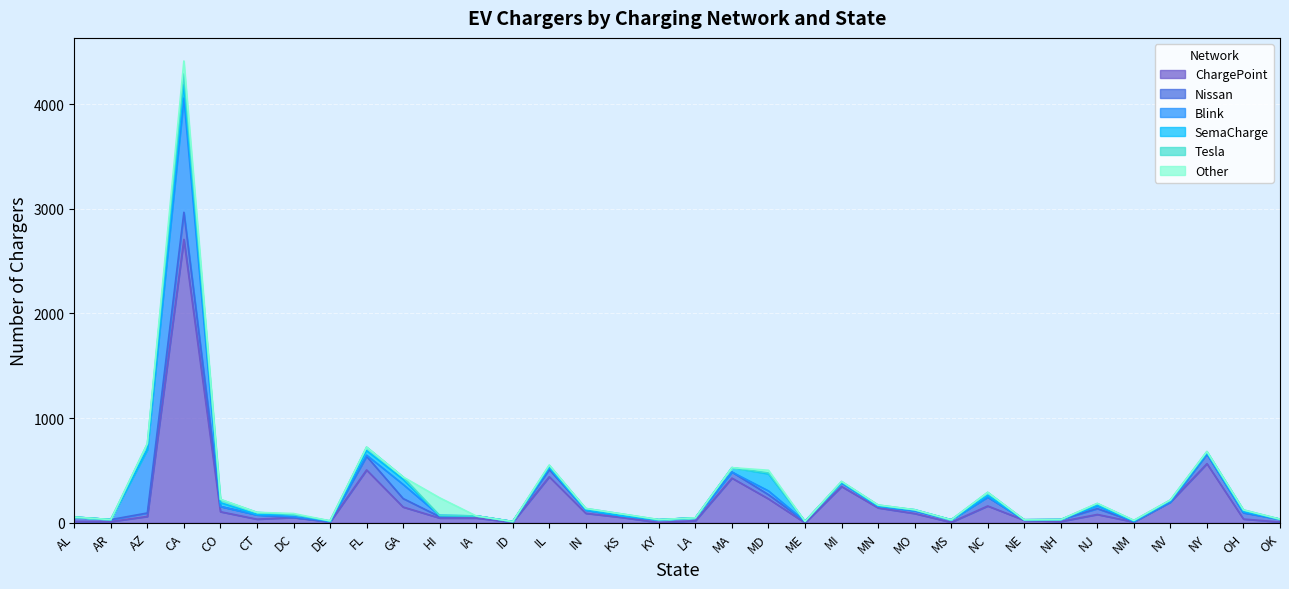

Where do Blink and ChargePoint first cross each other?

AR and AZ